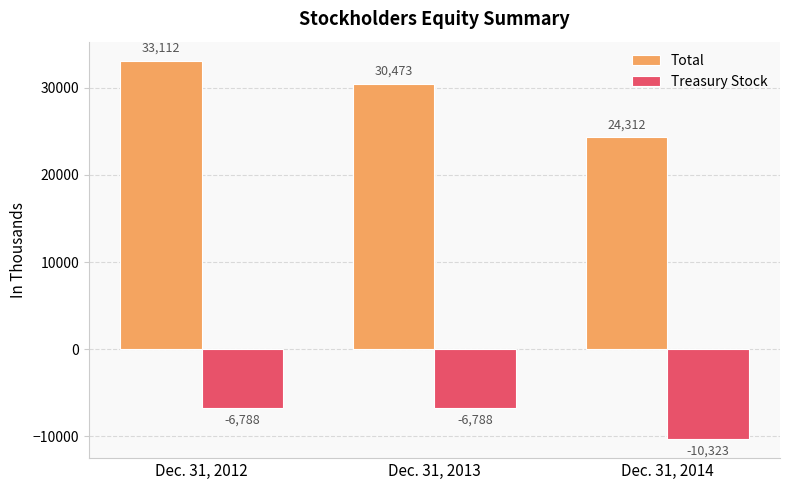

Reading right to left, extract all data points from this chart.

Total: 24312	30473	33112
Treasury Stock: -10323	-6788	-6788